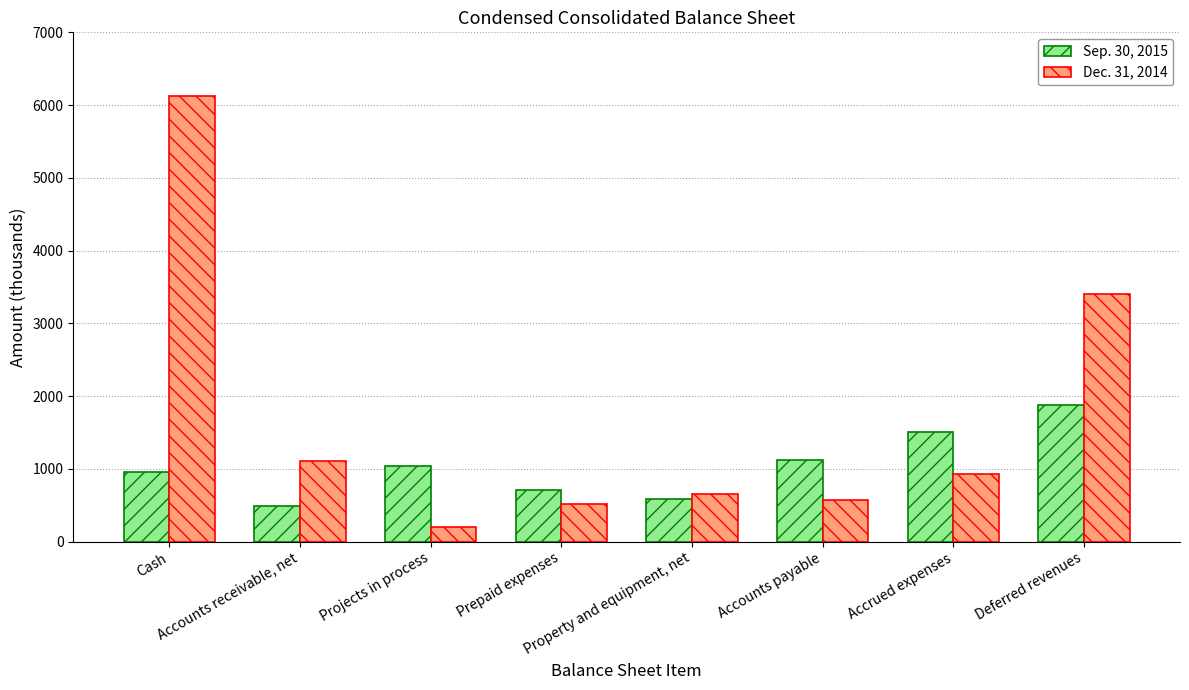

Between Cash and Property and equipment, net, which series saw the biggest shift?

Dec. 31, 2014